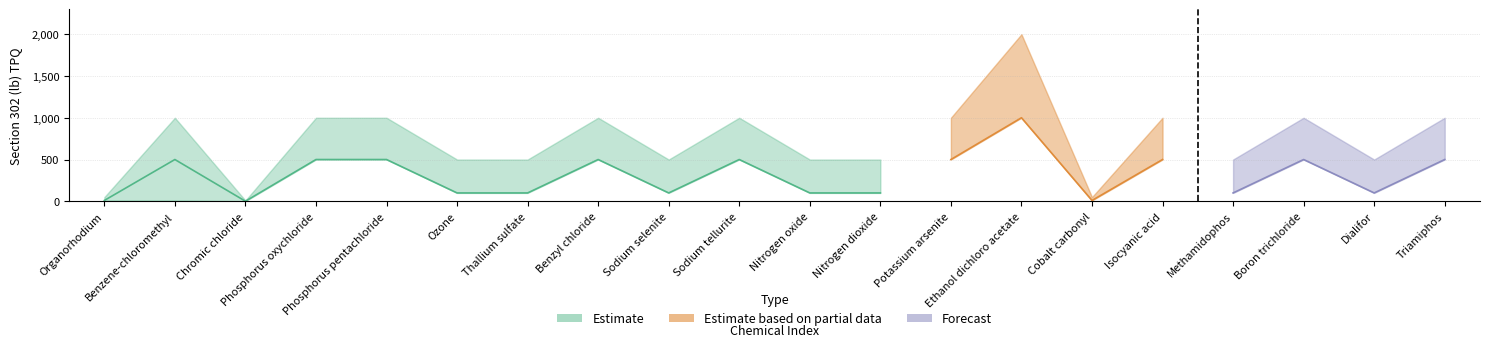

What position from the right is Boron trichloride?

3